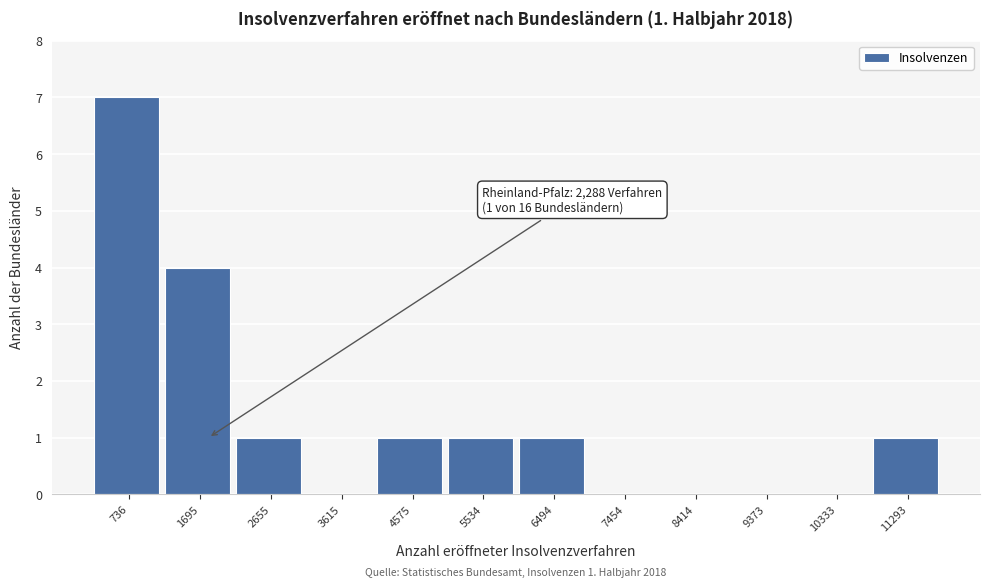

Reading left to right, extract all data points from this chart.

736=7	1695=4	2655=1	3615=0	4575=1	5534=1	6494=1	7454=0	8414=0	9373=0	10333=0	11293=1